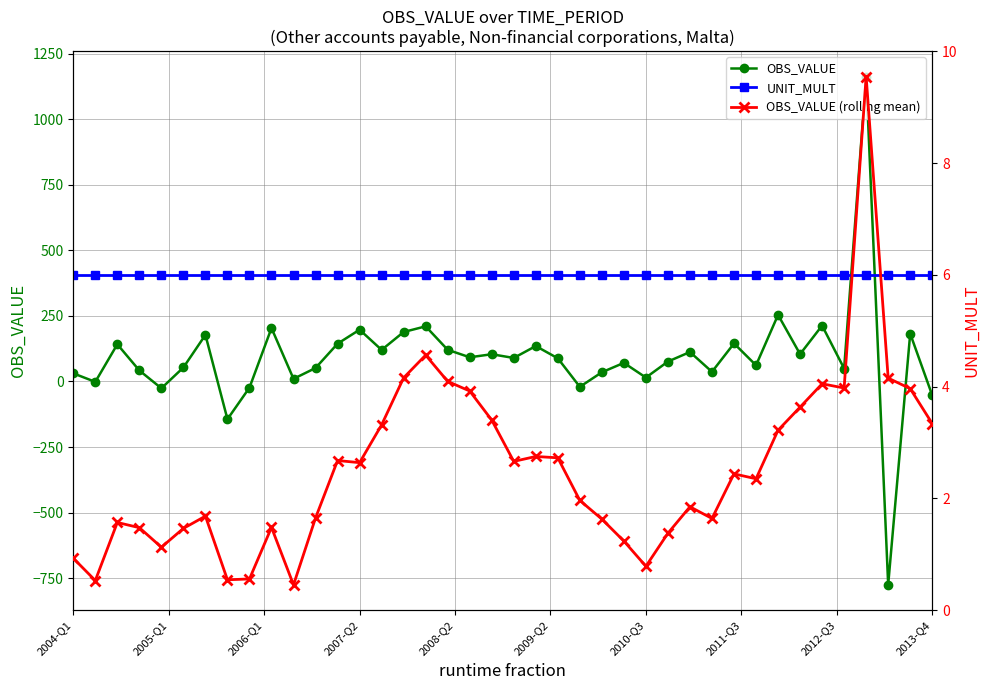

True or false: OBS_VALUE has more than 2 interior local peaks.

True